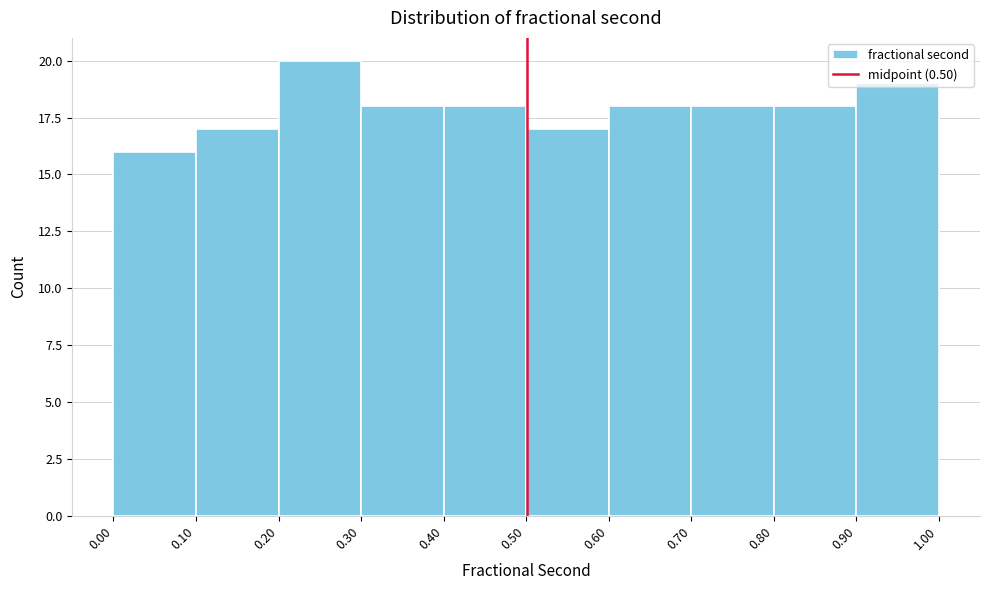

Which range on the x-axis has the tallest bar?

0.20 to 0.30